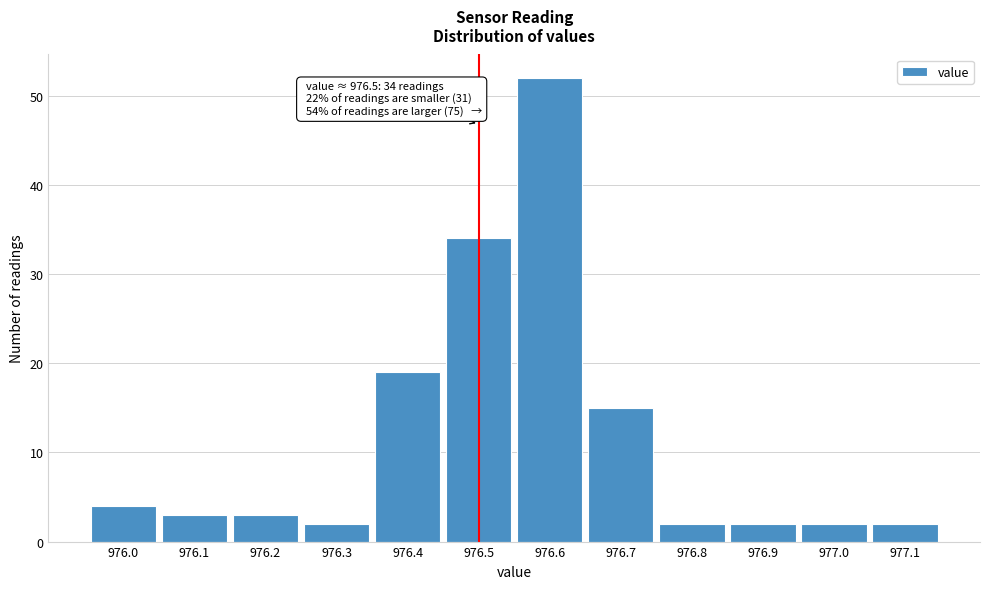

Which range on the x-axis has the tallest bar?

976.55 to 976.65